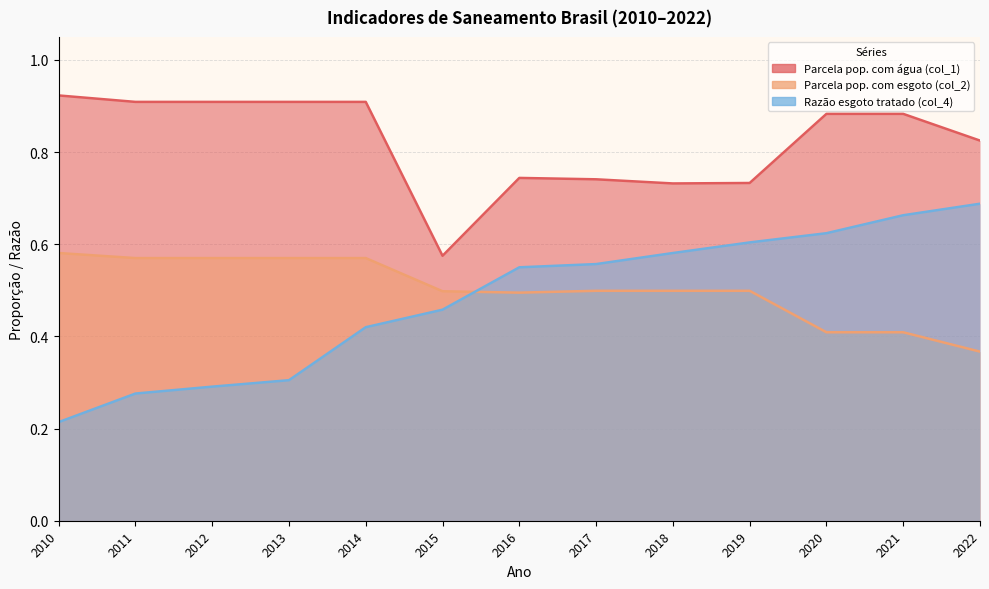

How many lines are shown in the chart?

3